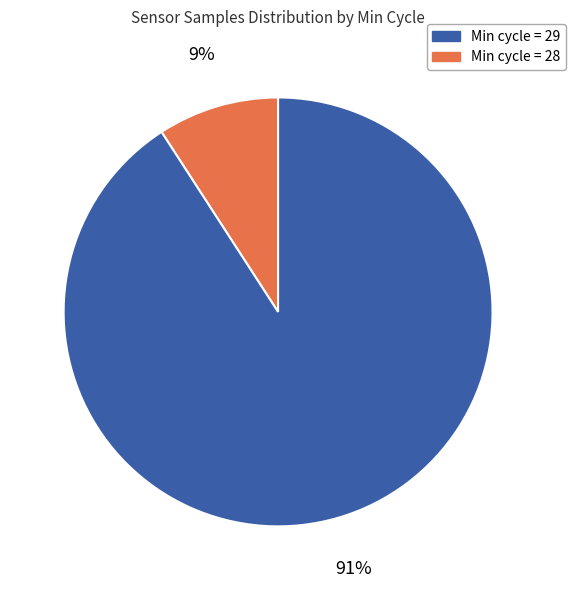

To the nearest percent, what is the average slice percentage?

50%